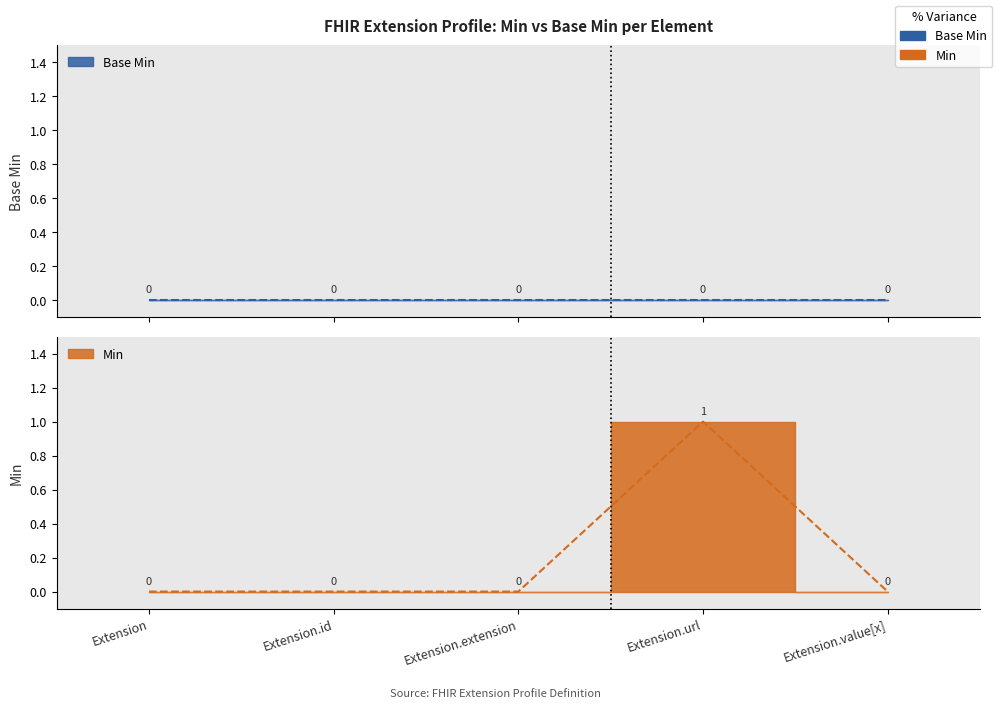

Which category has the lowest value across all series?

Extension